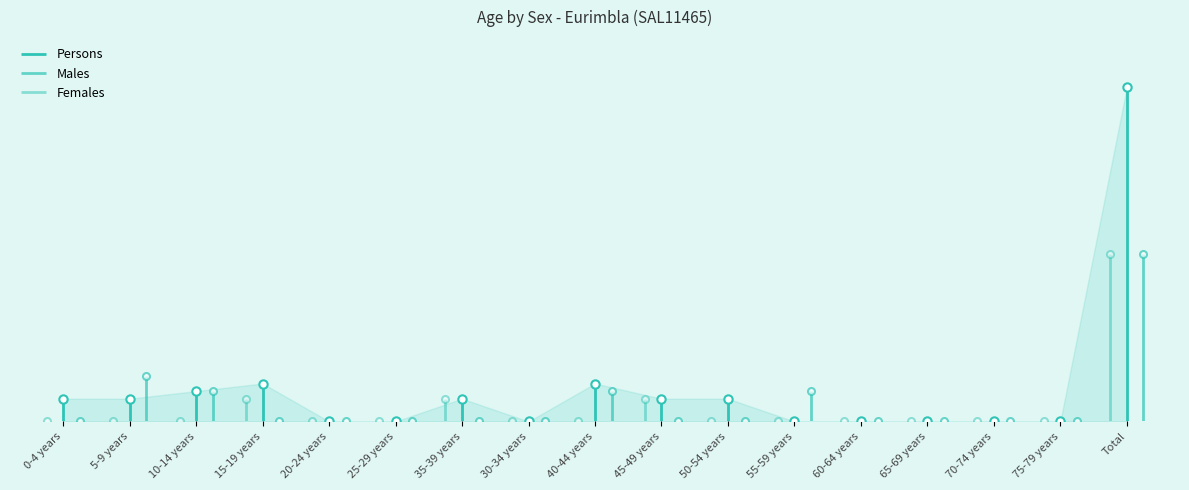

What are all the series names shown in the legend?

Persons, Males, Females